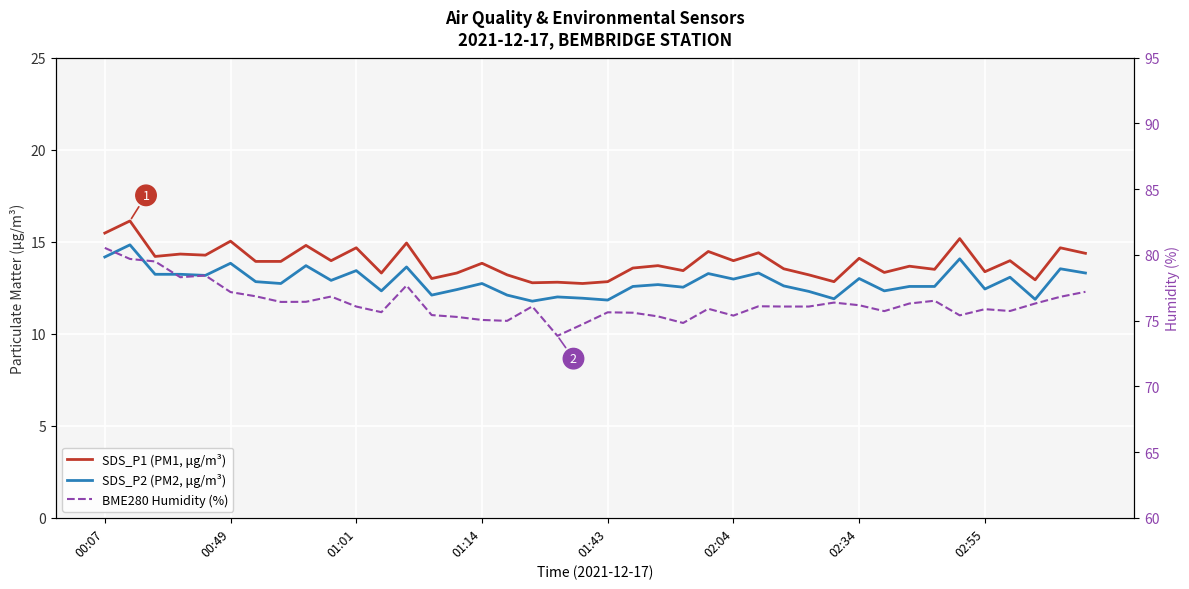

In SDS_P1 (PM1, μg/m³), how many points are lower than both neighbors (excluding endpoints)?

14